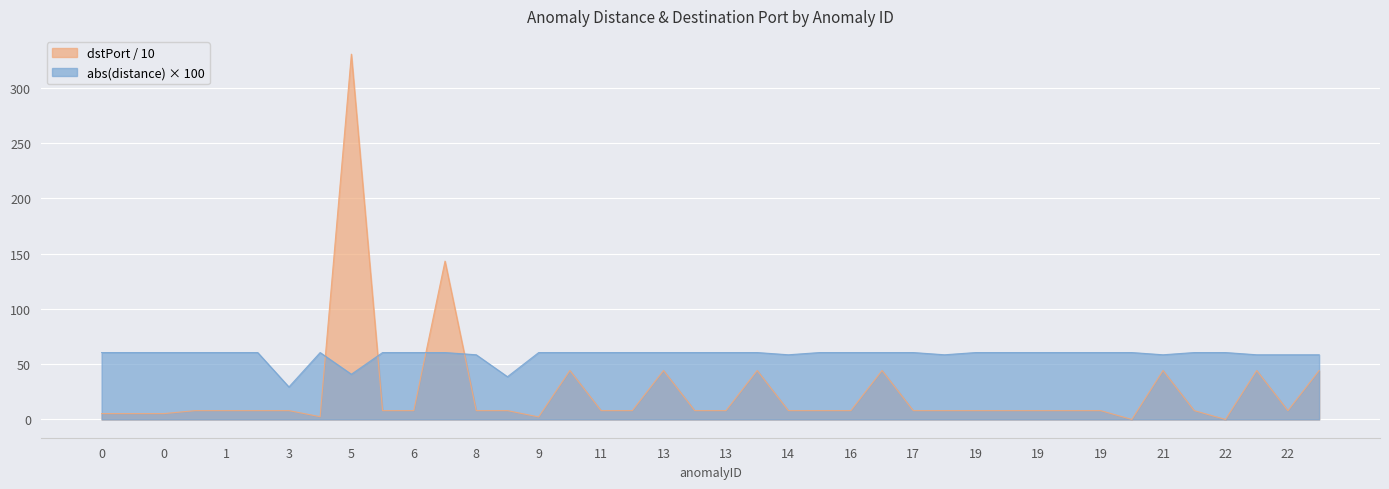

Which category has the lowest value across all series?

20